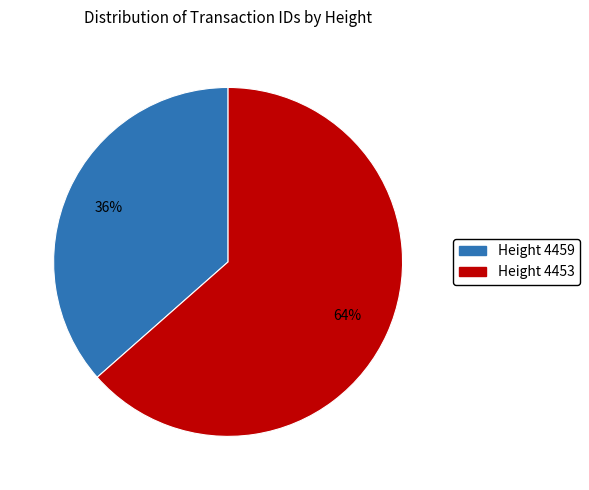

Is there any slice that represents more than half of the pie?

Yes